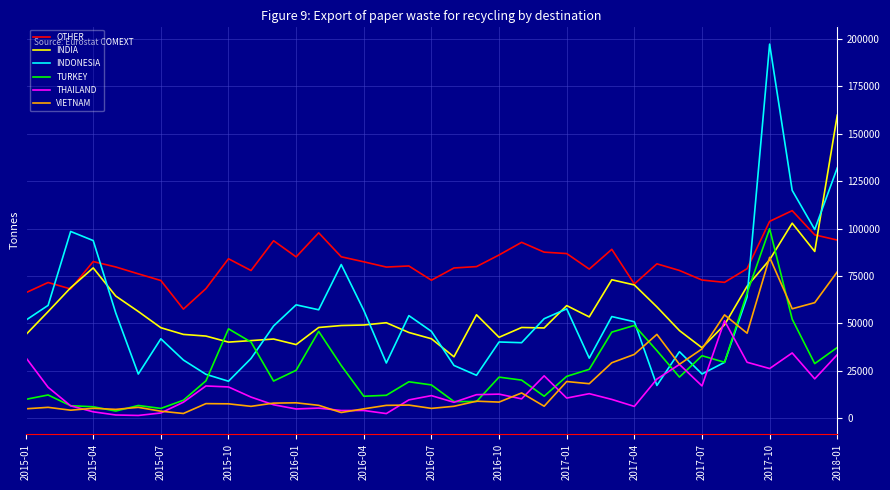

Which series has the largest total across all categories?

OTHER